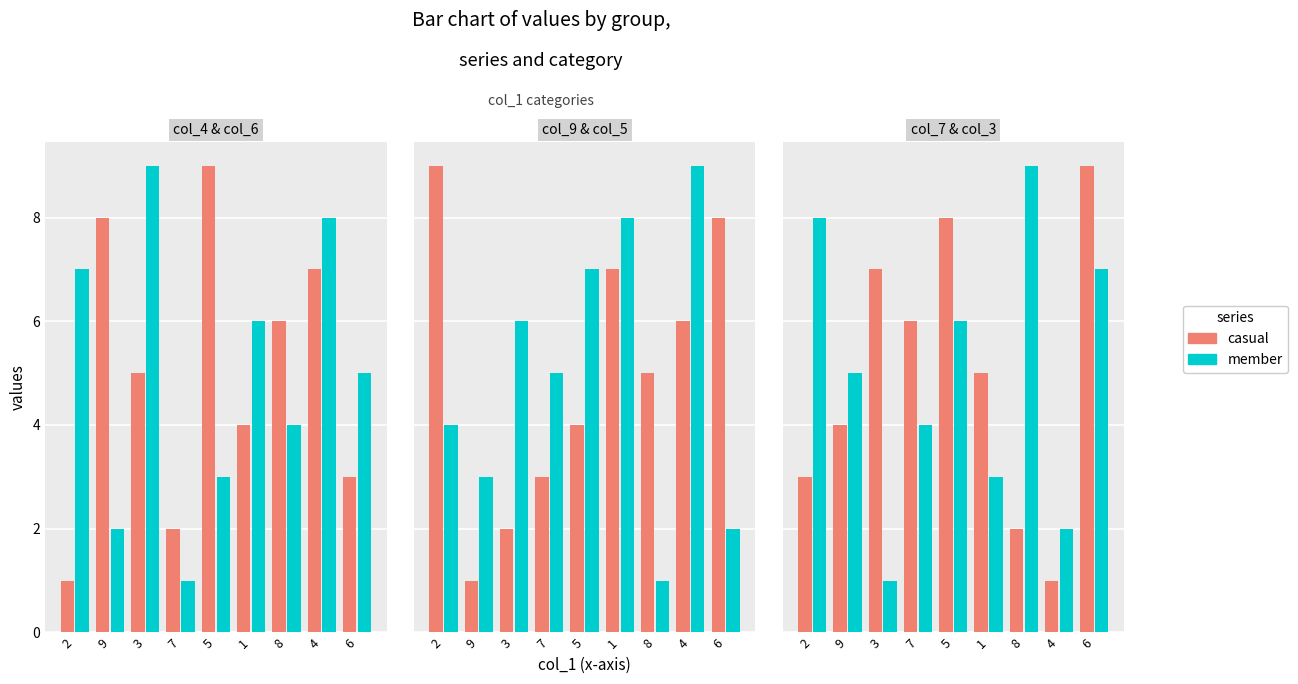

How many bars are there in each group?

2